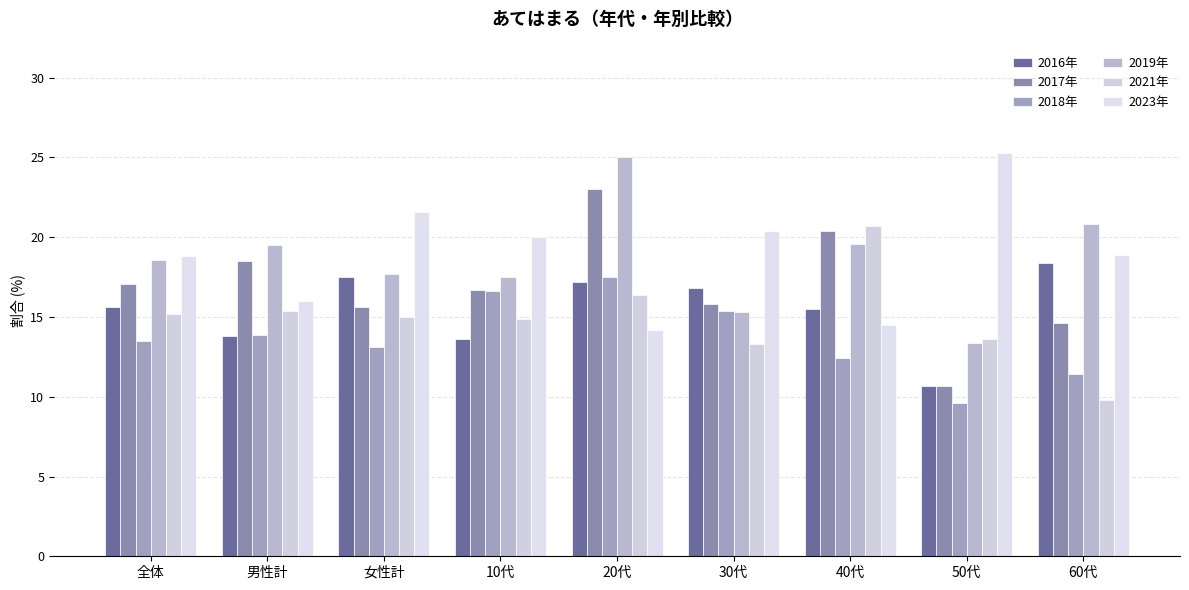

How many bars are there in each group?

6